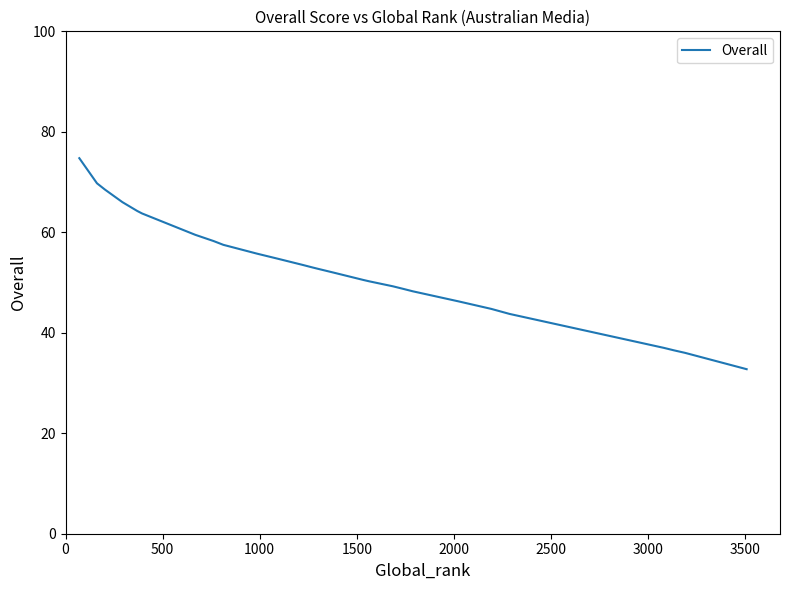

What is the difference between the maximum and minimum values?

42.0